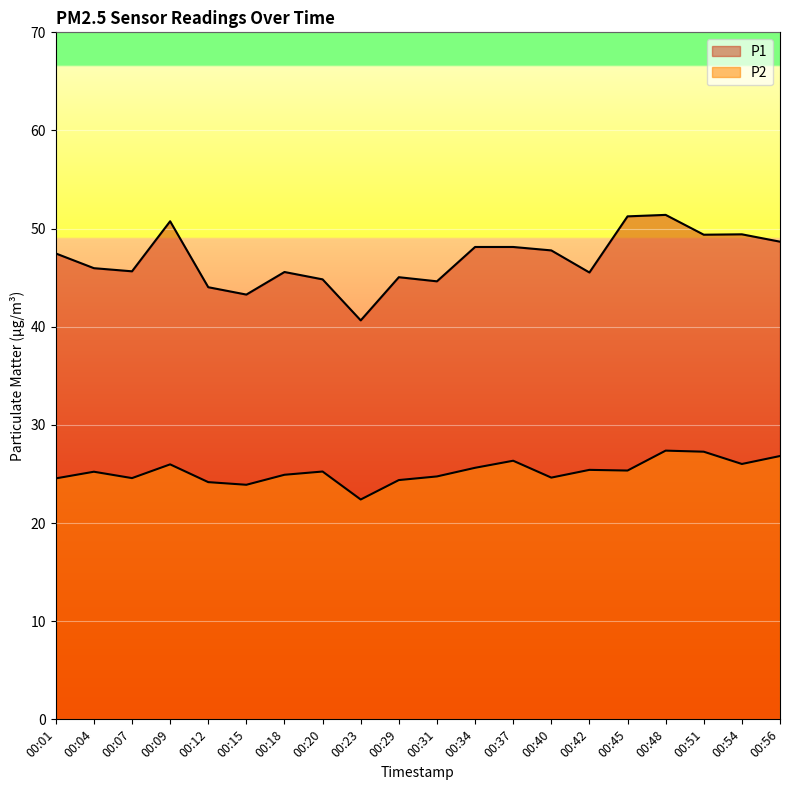

Between 00:23 and 00:20, which is larger?

00:20